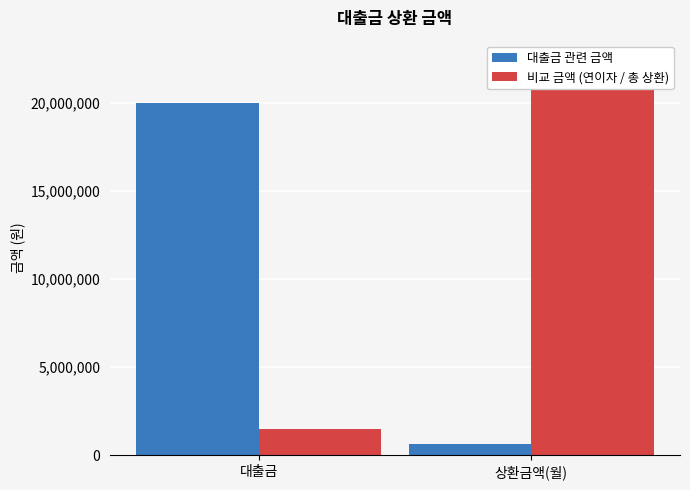

What is the difference between the highest and lowest values at 대출금?

18500000.0